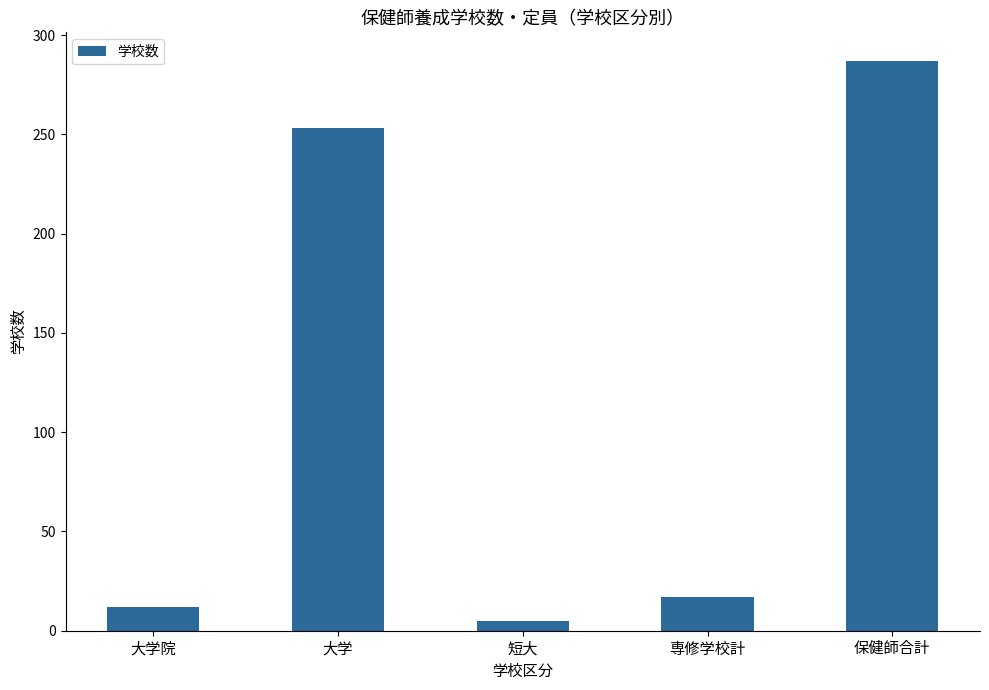

What is the sum of the values at 大学 and 専修学校計?

270